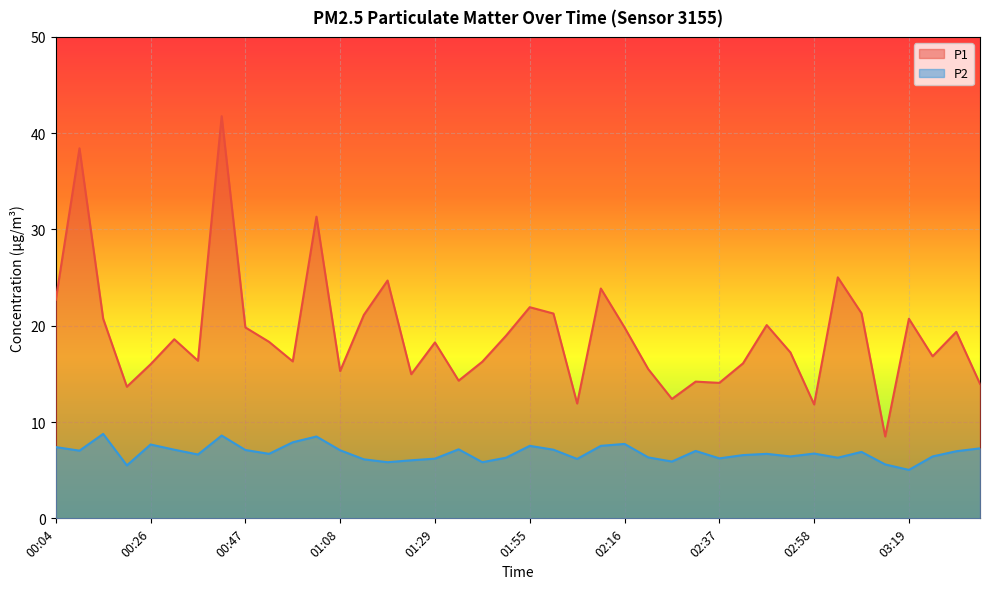

How many distinct data groups are displayed?

2